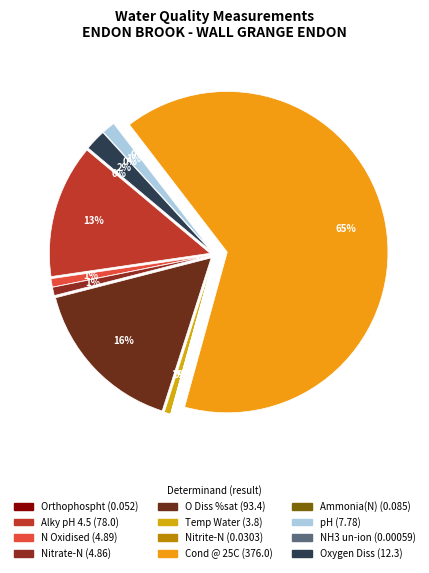

How many slices are in this pie chart?

12